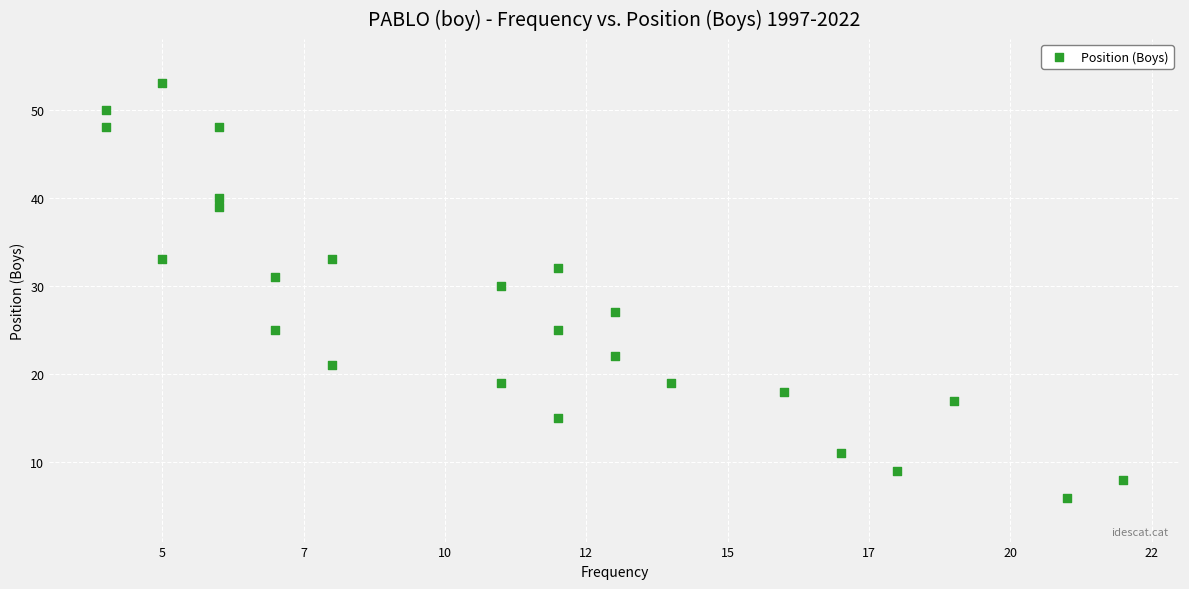

What is the range of X values (max minus min)?

18